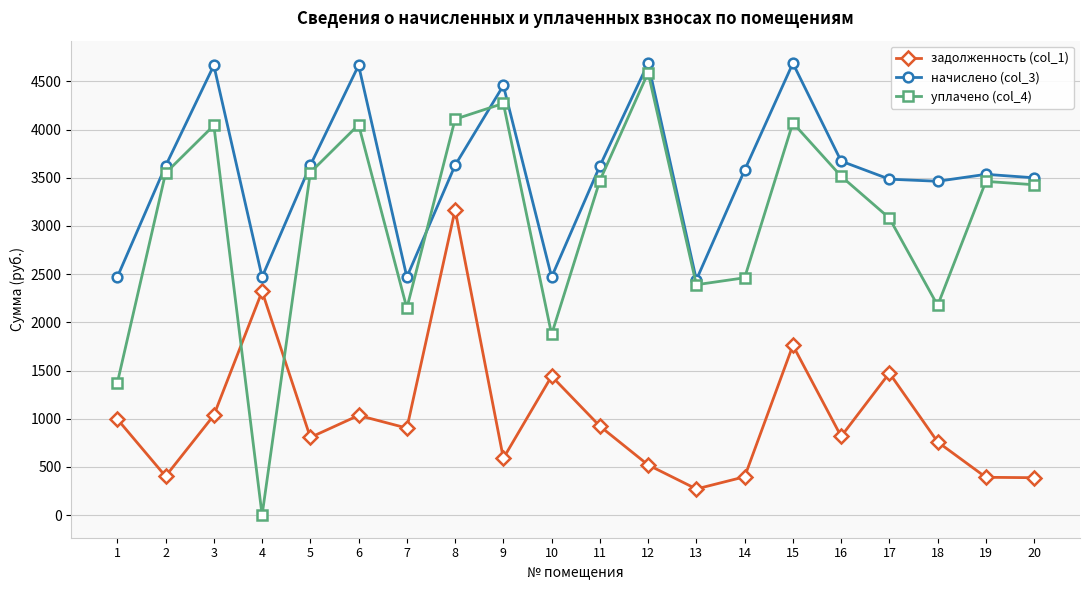

The начислено (col_3) series shows 3050.9 at 6. True or false?

False